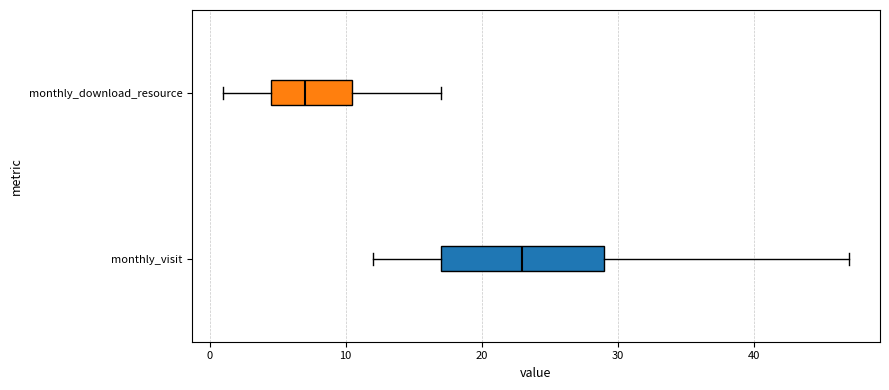

Which box is the widest, from its left edge to its right edge?

monthly_visit